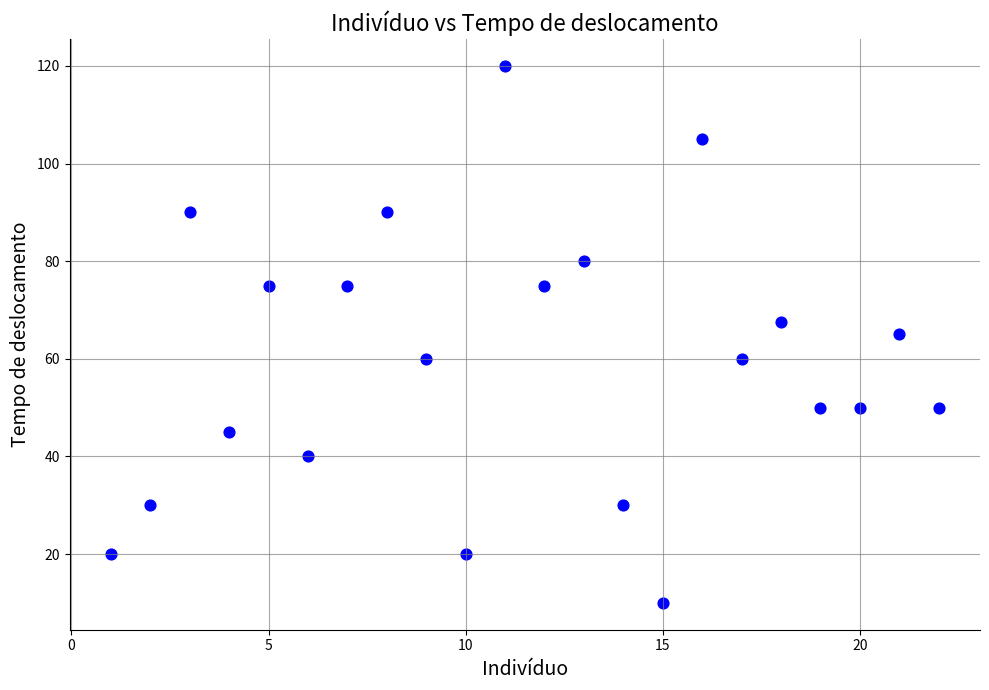

What is the range of X values (max minus min)?

21.0